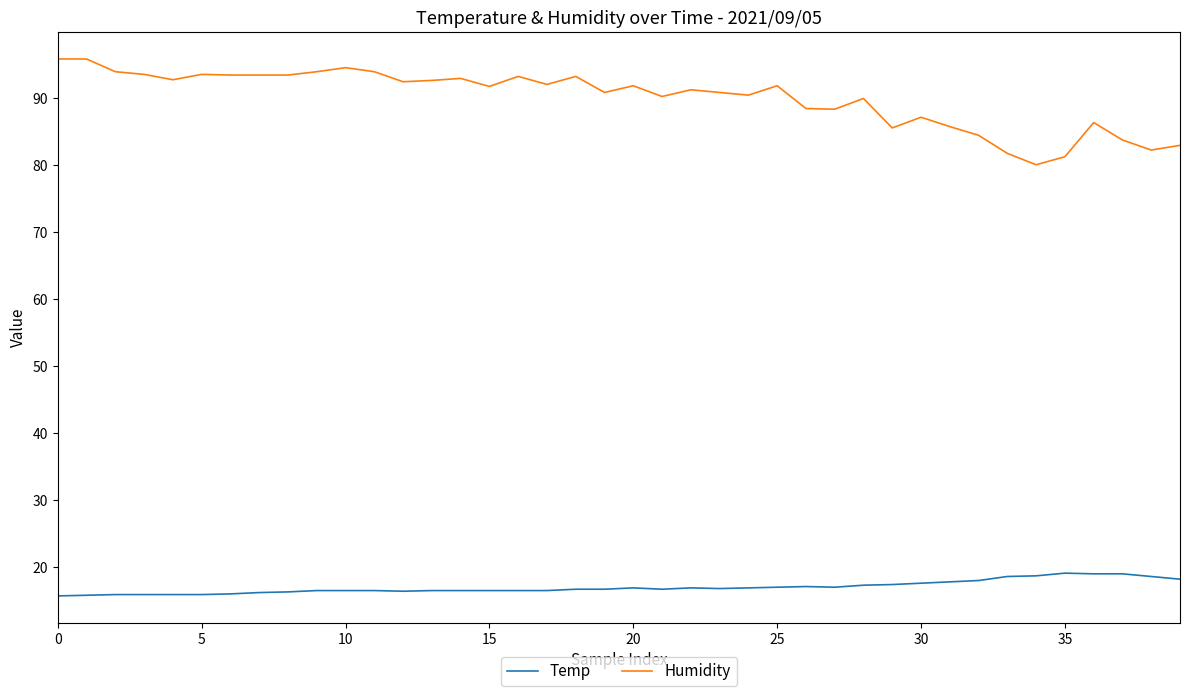

What is the sum of all Humidity values?

3604.0